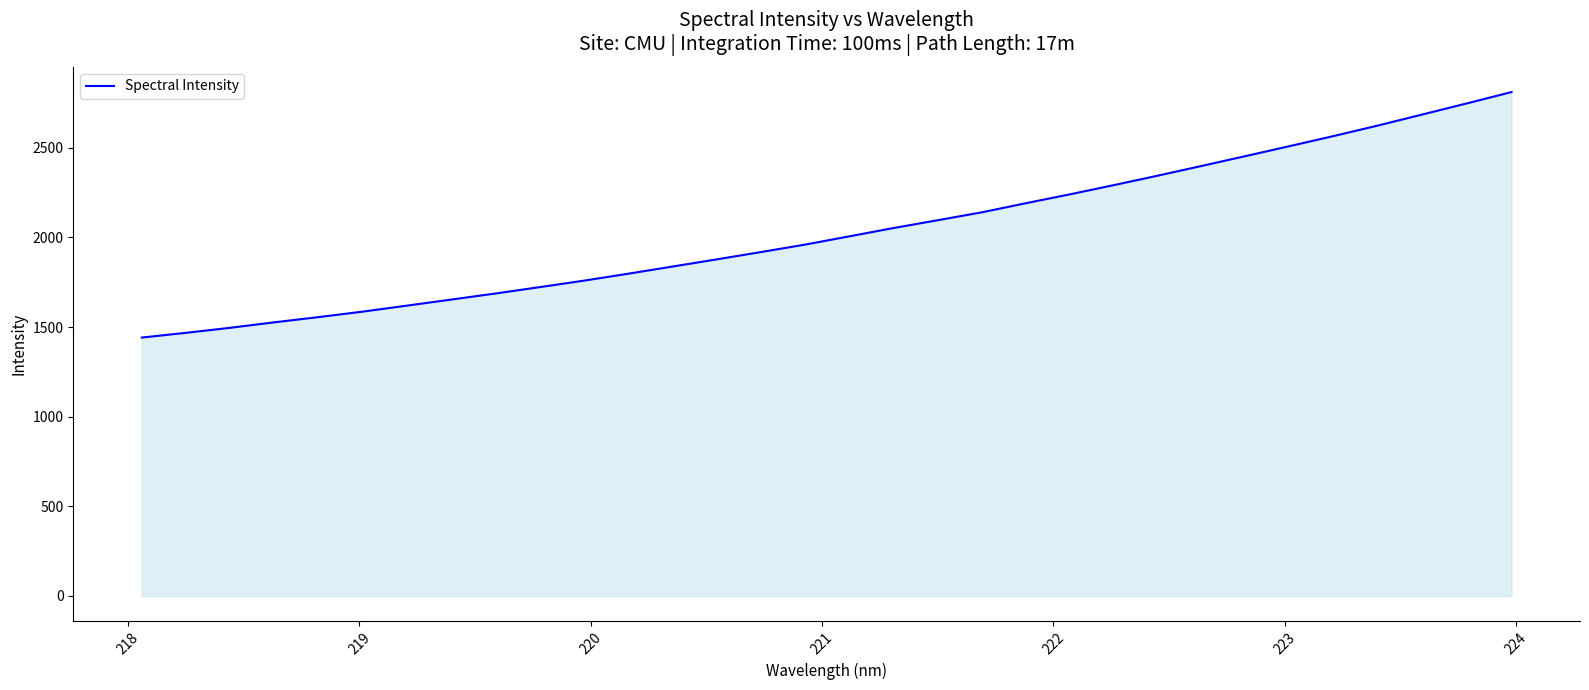

What is the difference between the maximum and minimum values?

1369.5